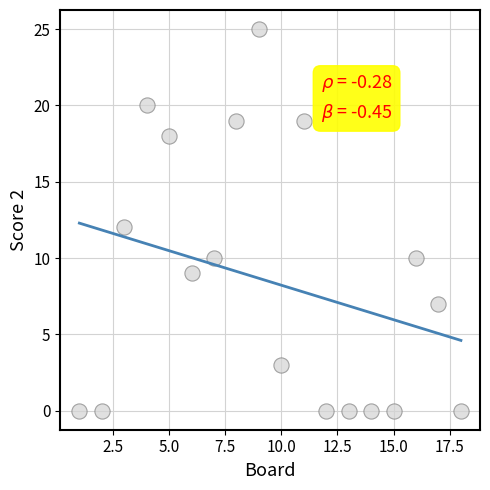

What is the range of Y values (max minus min)?

25